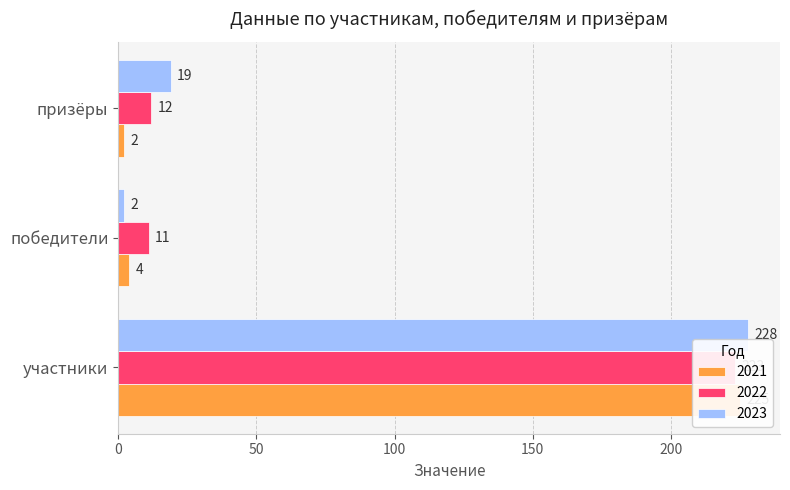

What are all the series names shown in the legend?

2021, 2022, 2023